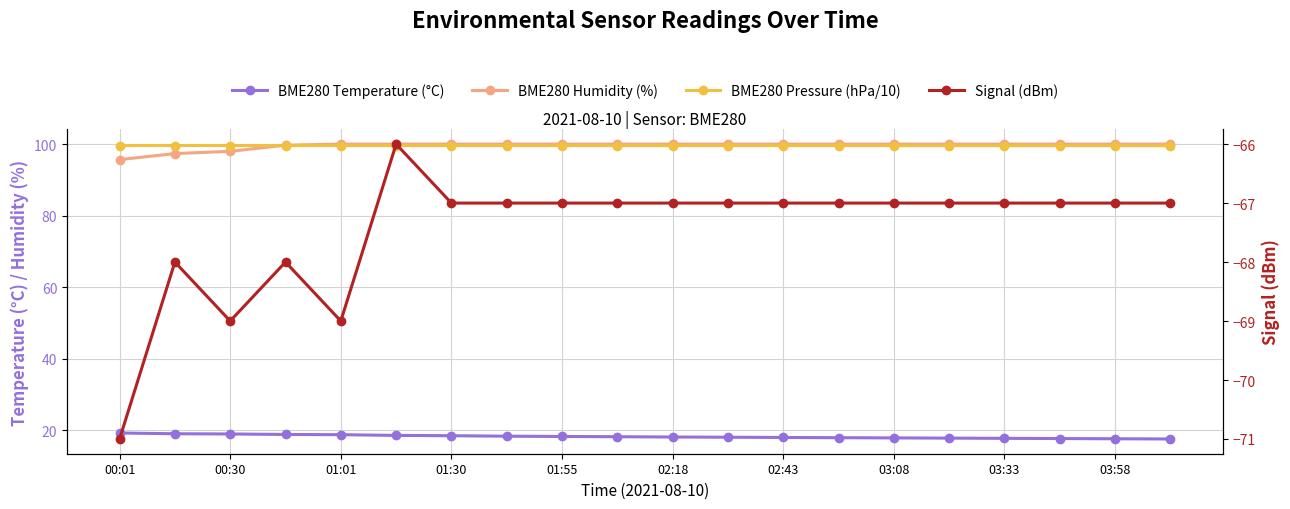

What is the difference between the maximum and minimum values in the BME280 Temperature (°C) series?

1.7